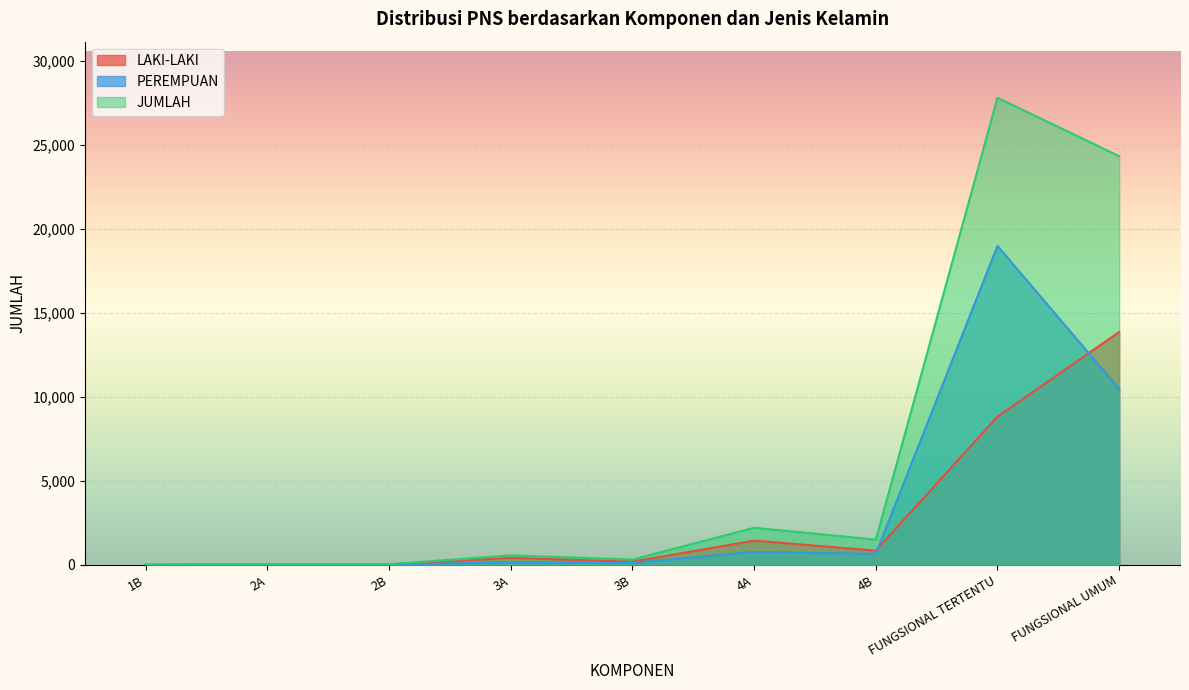

At which label does LAKI-LAKI reach its minimum?

1B